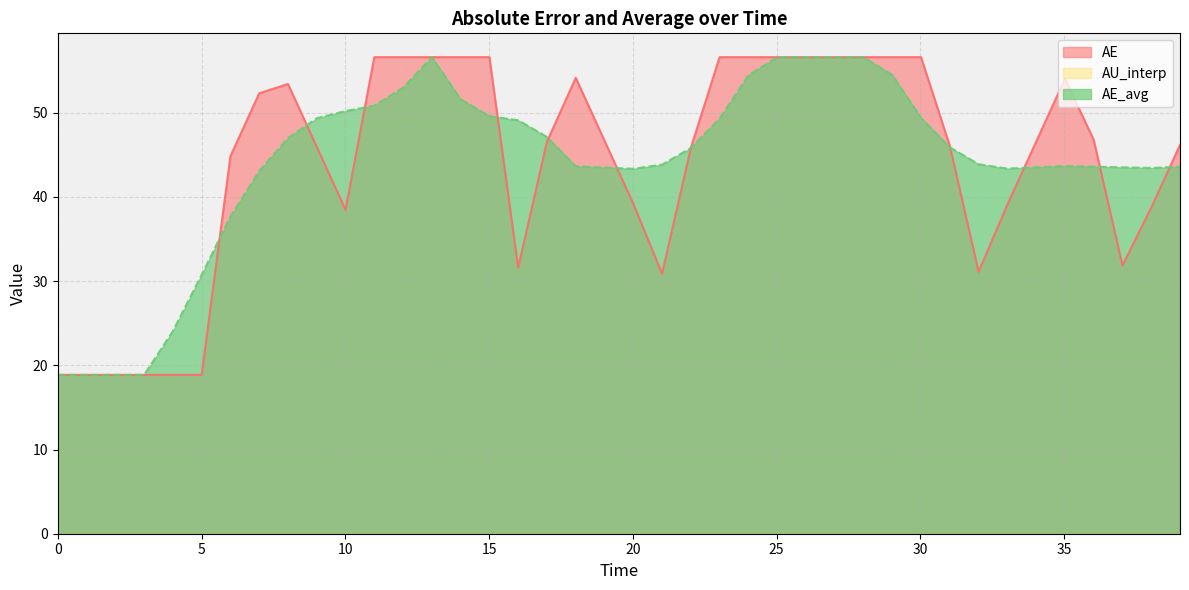

At which label does AE first exceed 46?

7.0048644892286305